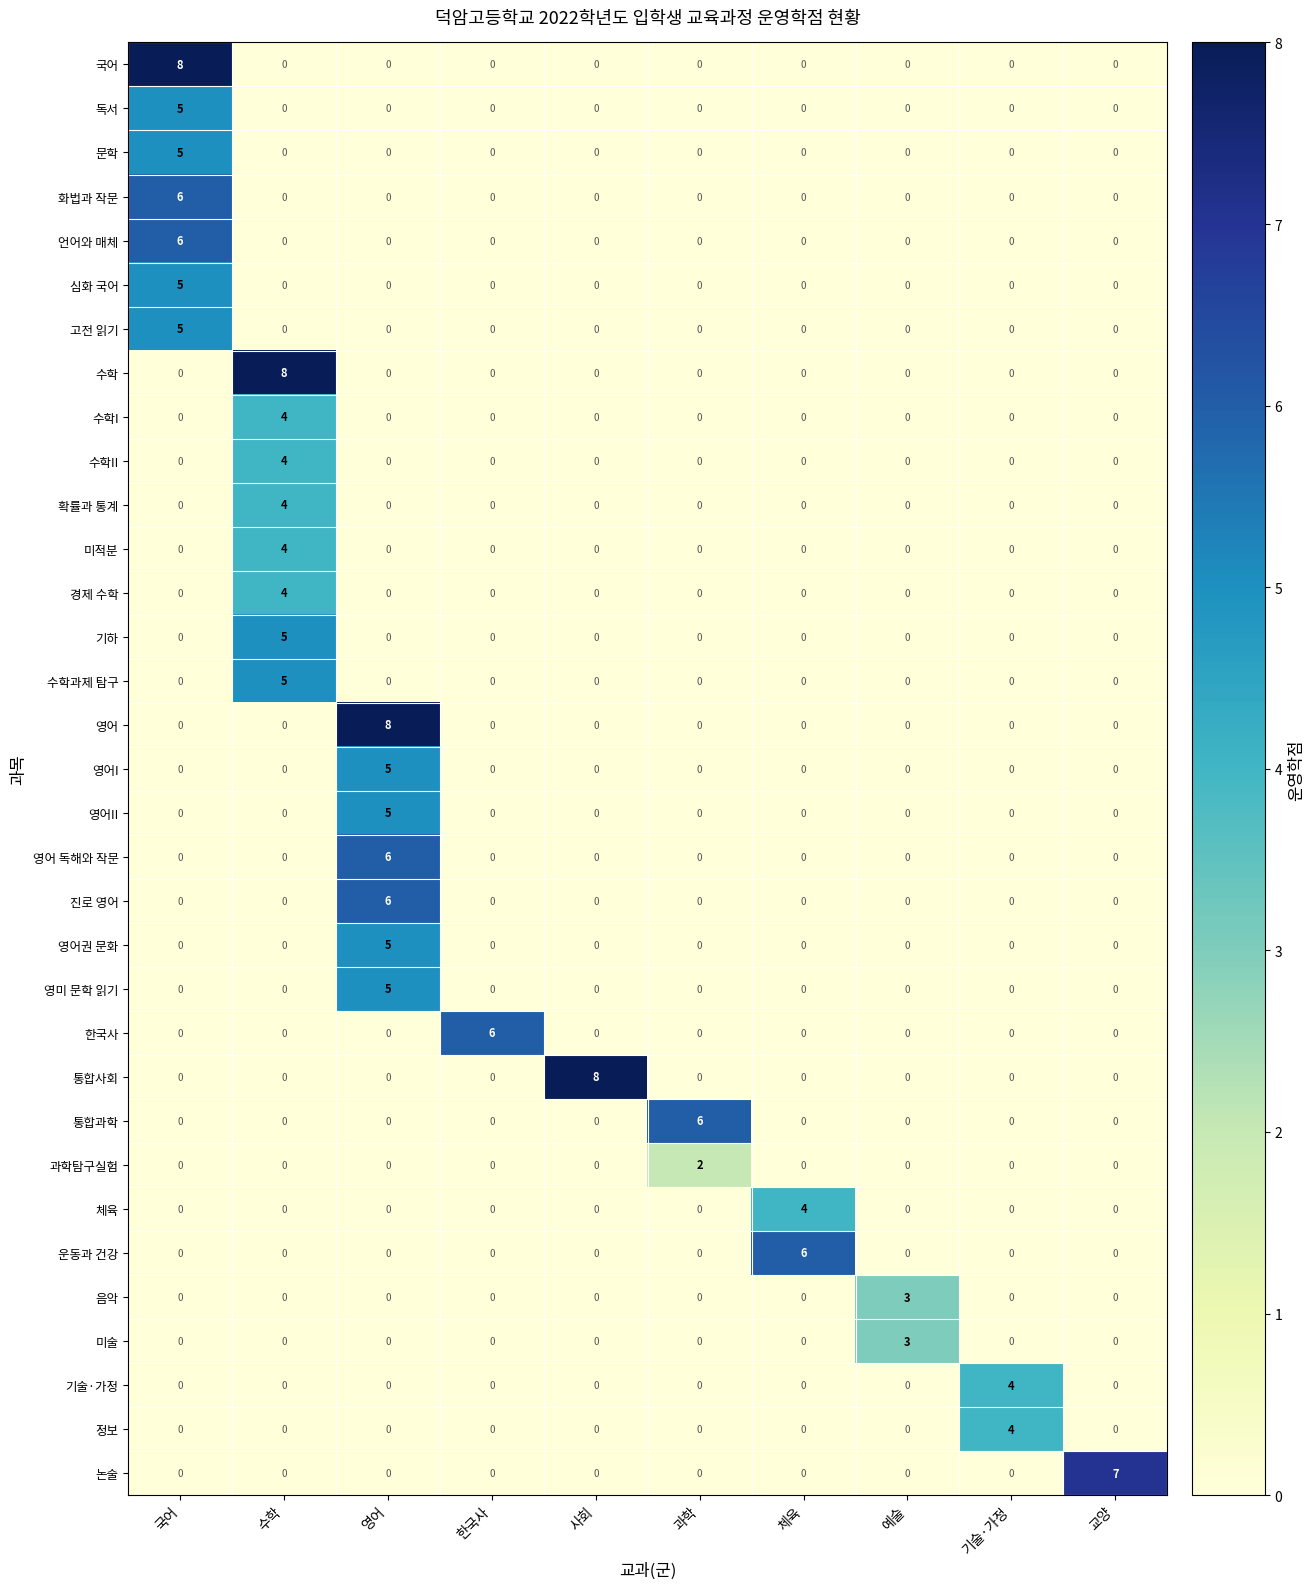

Between 수학 and 과학, which series saw the biggest shift?

수학